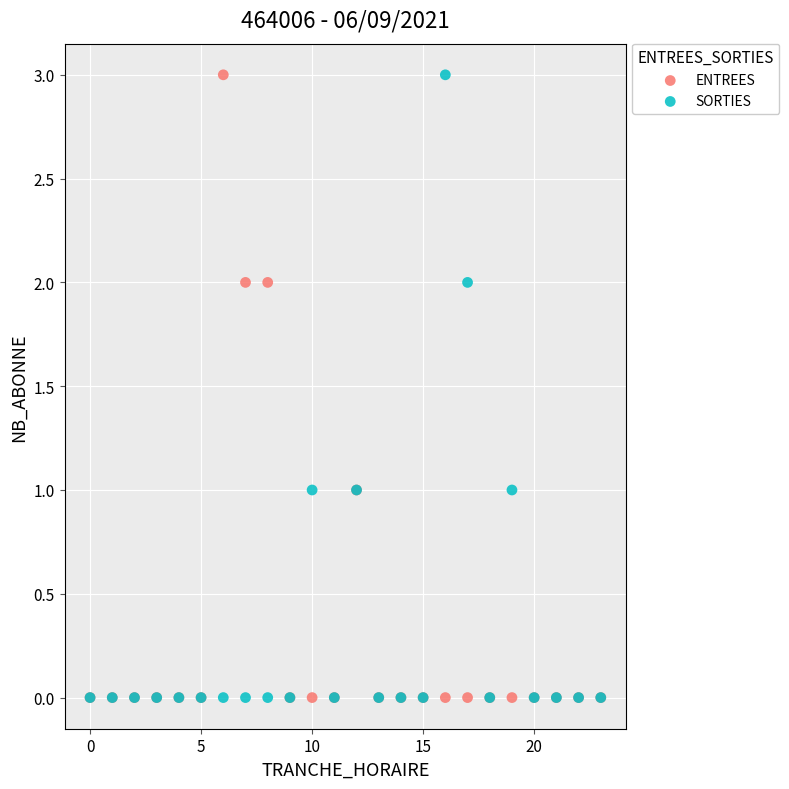

What are all the series names shown in the legend?

ENTREES, SORTIES